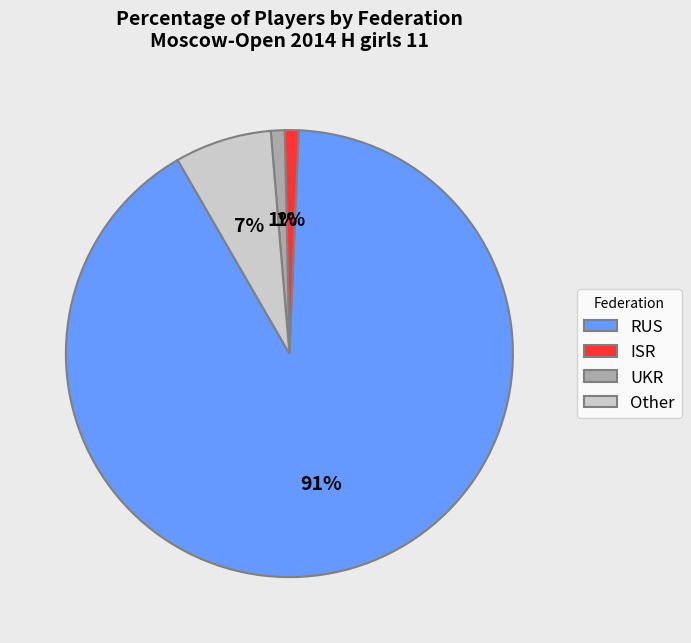

Between UKR and RUS, which is larger?

RUS